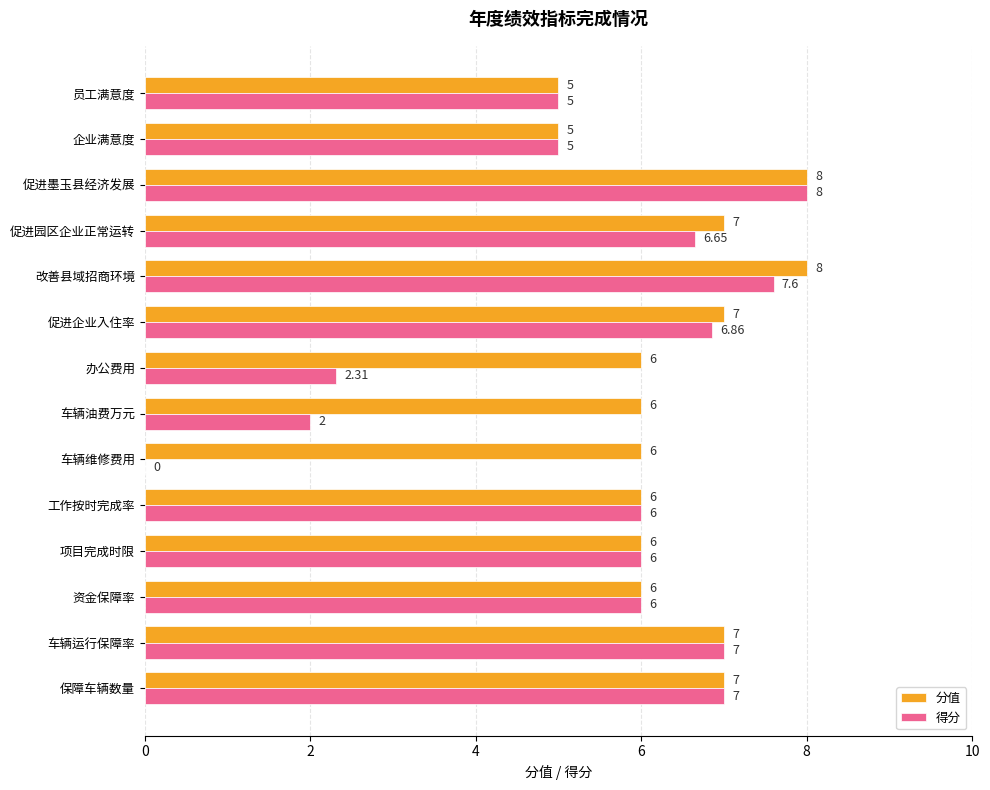

Which series changed the most between 车辆维修费用 and 促进企业入住率?

得分